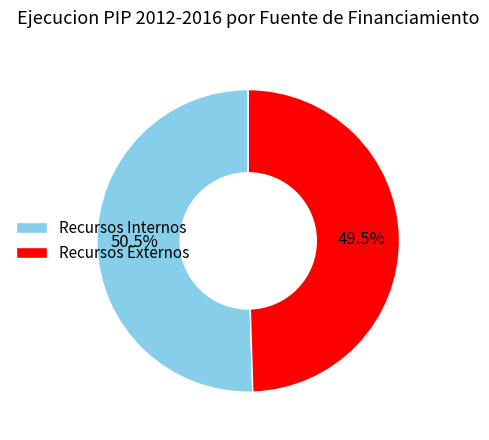

The Recursos Externos slice represents 36% of the pie. True or false?

False